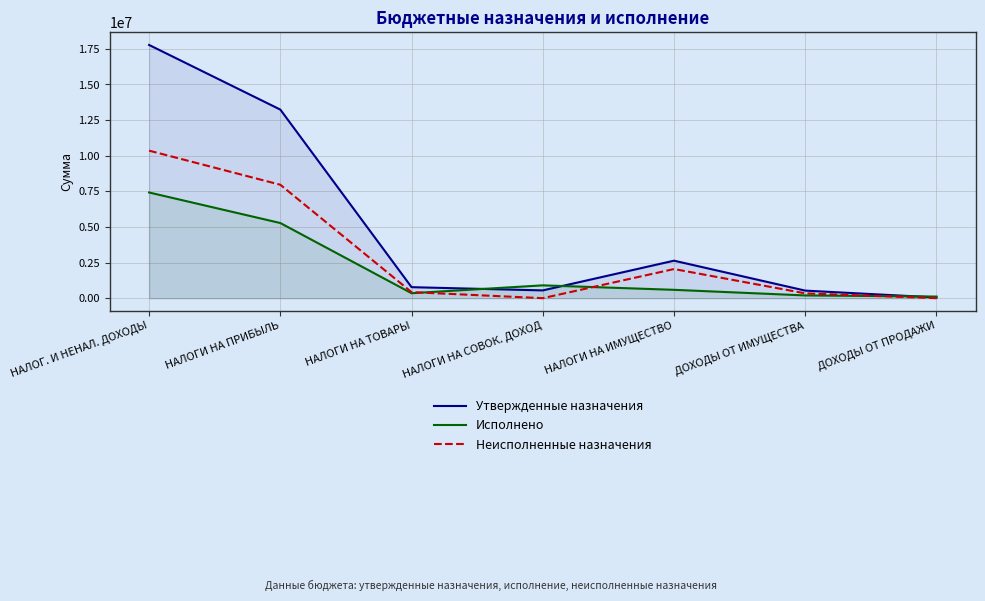

How many data points in Неисполненные назначения are above 424230?

4